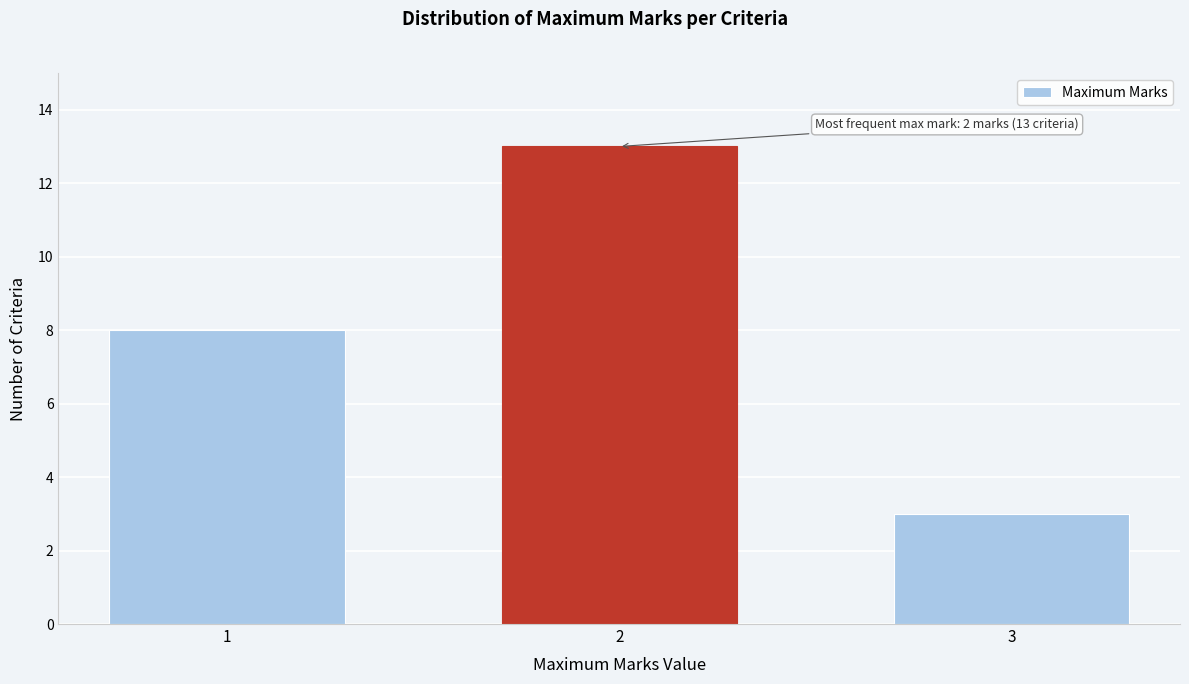

Reading left to right, transcribe all the data shown in this chart.

8	13	3